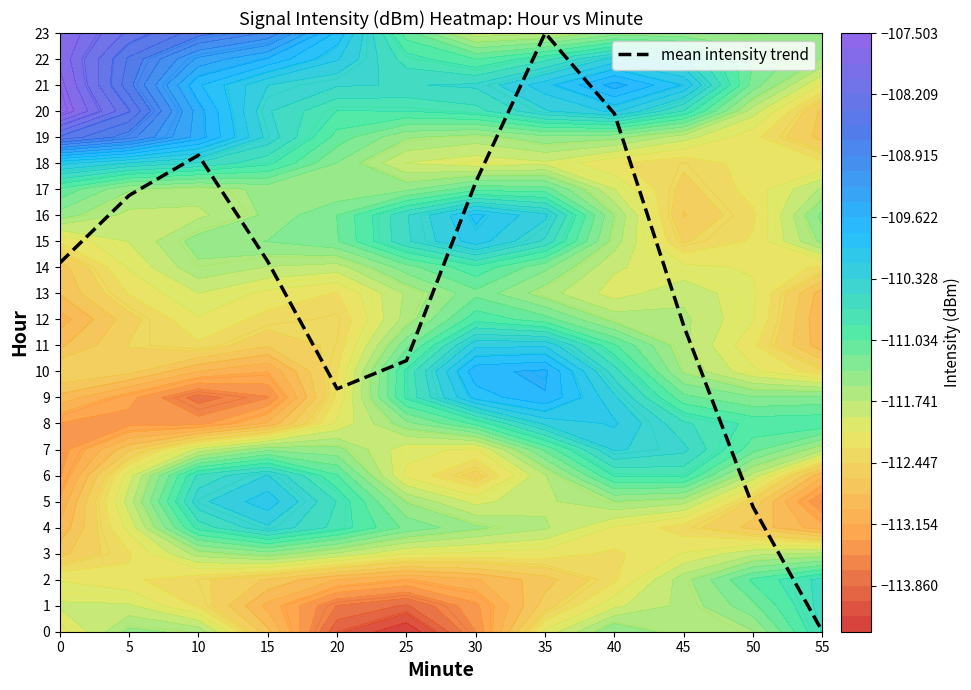

Reading right to left, transcribe all the data shown in this chart.

0.0	4.8	11.7	19.9	23.0	17.3	10.4	9.3	14.2	18.3	16.8	14.2